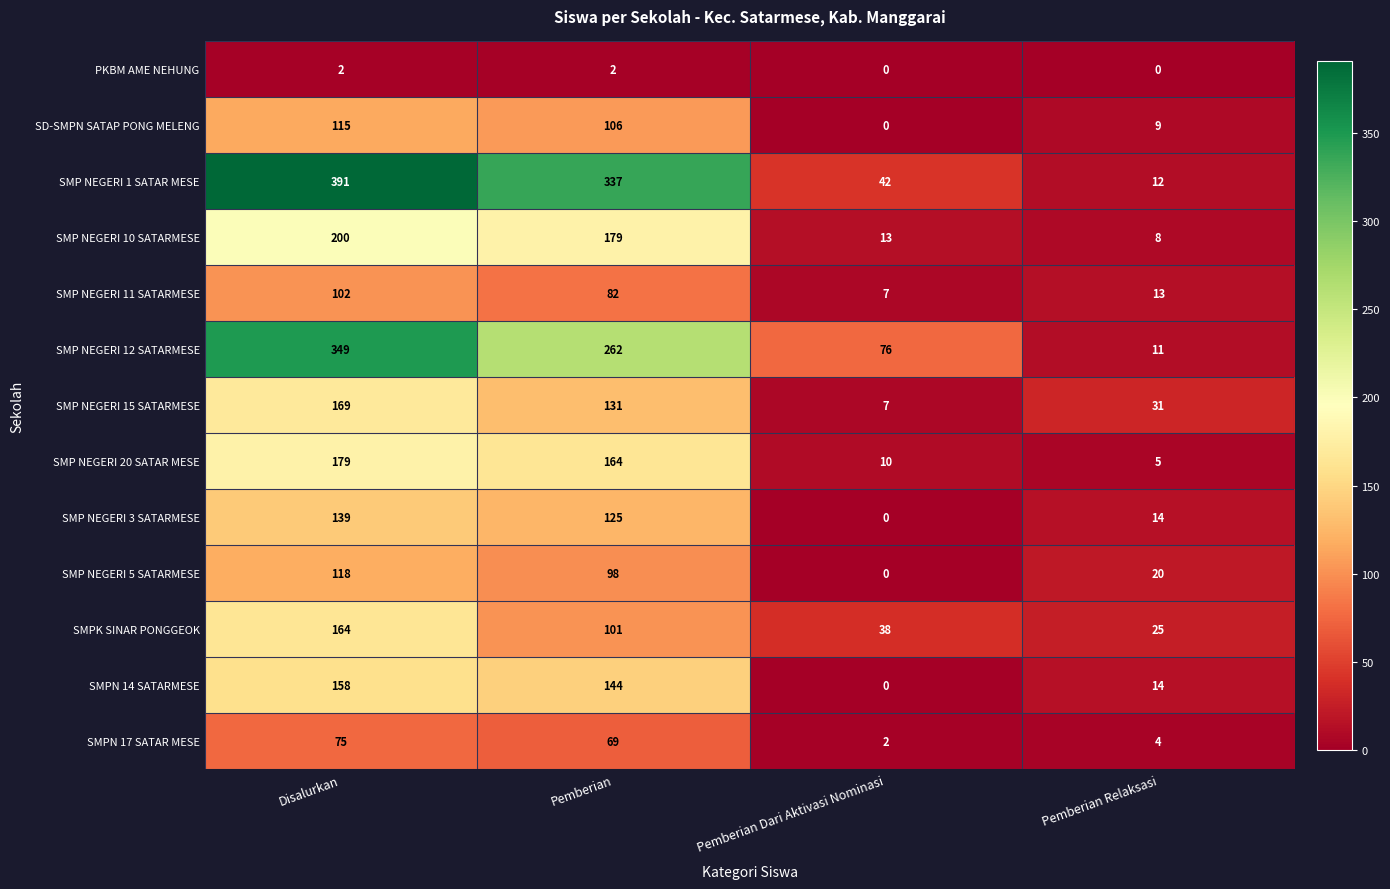

The value of SD-SMPN SATAP PONG MELENG at Disalurkan is 49. True or false?

False